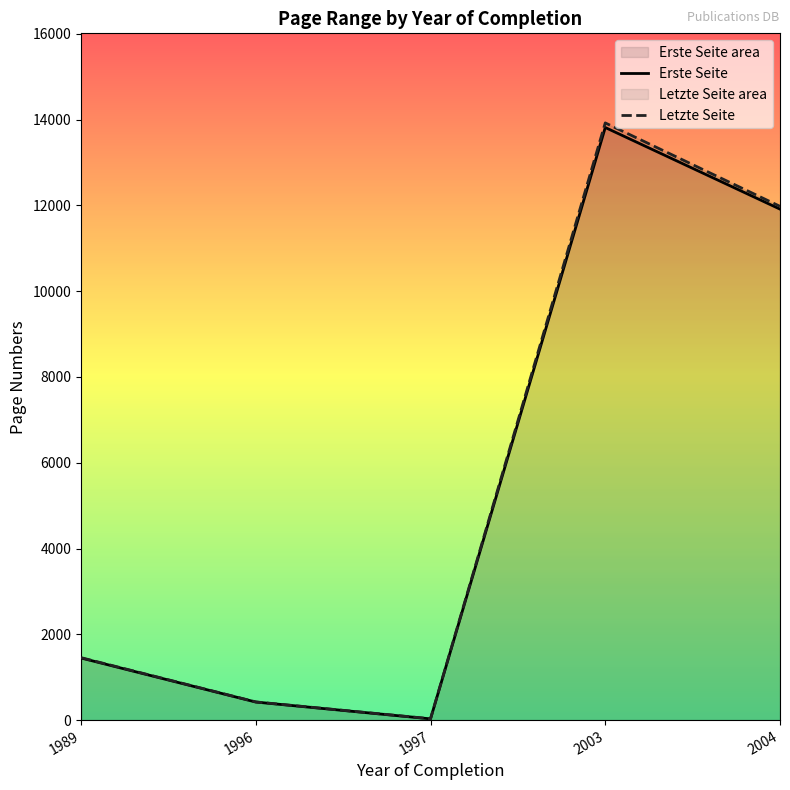

True or false: Erste Seite and Letzte Seite intersect in this chart.

False